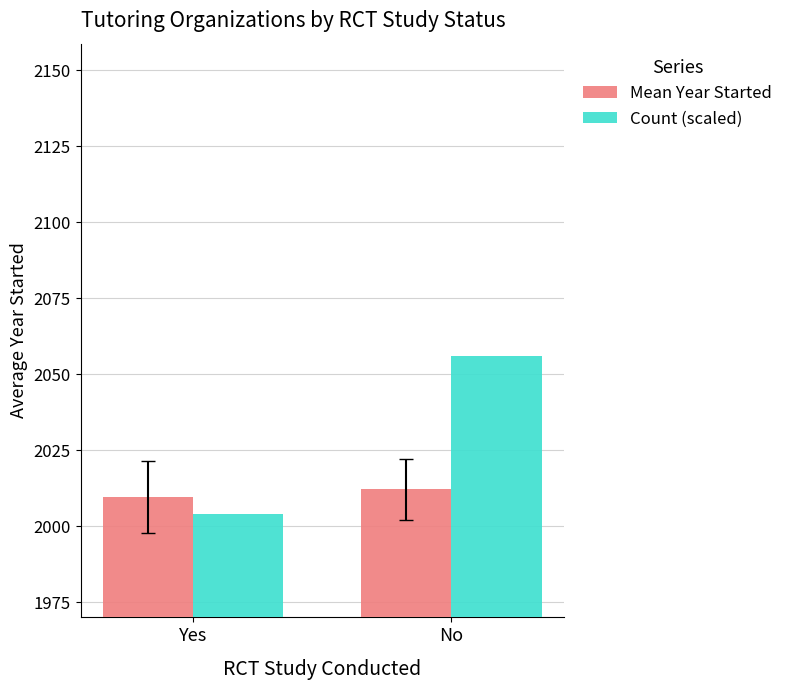

What position from the left is Yes?

1